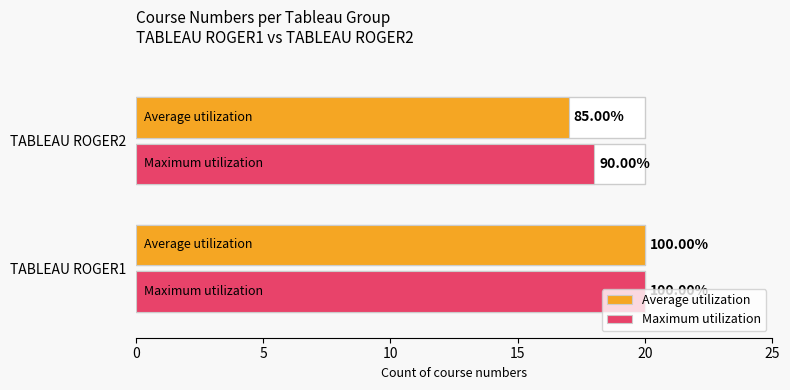

How many values in the Maximum utilization series are below 20?

1